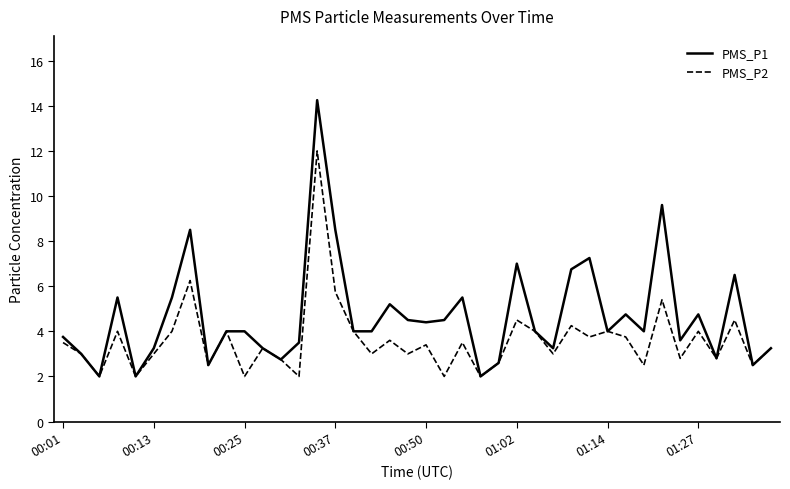

List the series in order of their overall mean, lowest first.

PMS_P2, PMS_P1